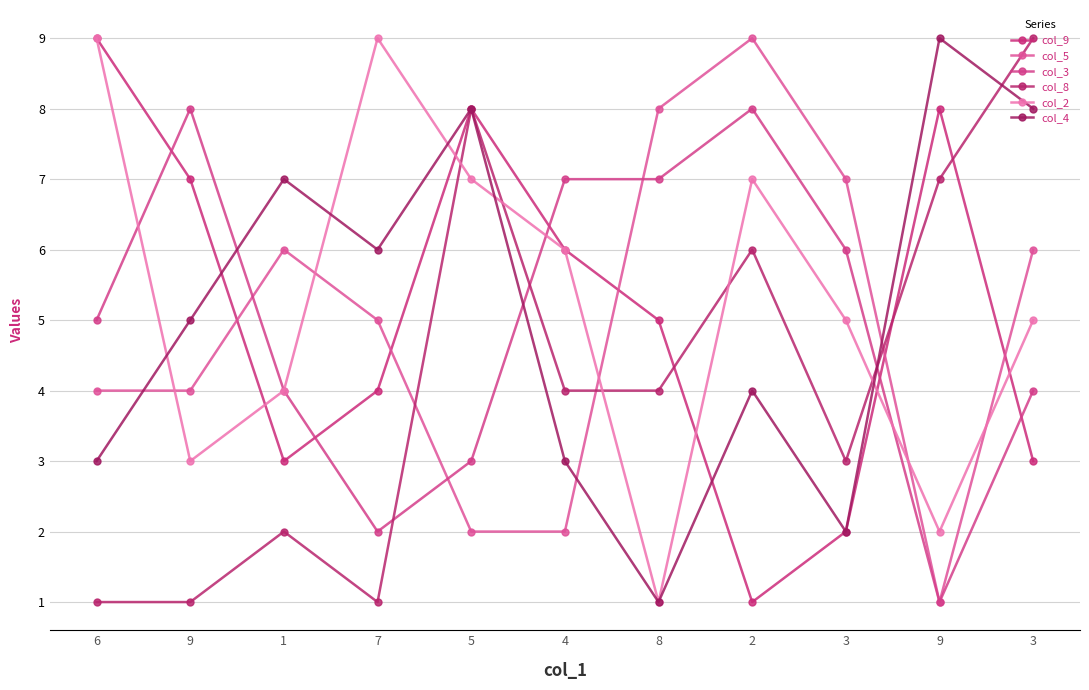

Is the value of col_9 at 9 greater than the value of col_3 at 2?

No